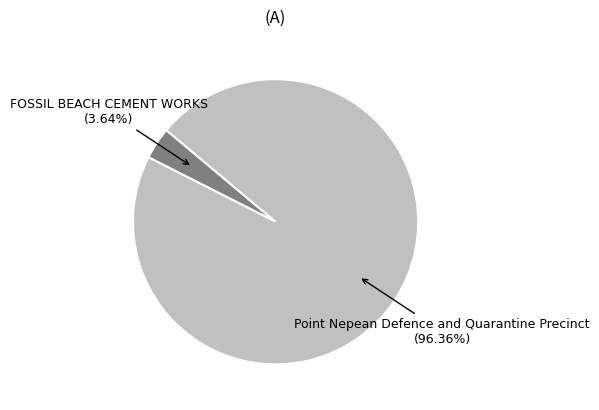

Which category has the biggest portion of the pie?

Point Nepean Defence and Quarantine Precinct